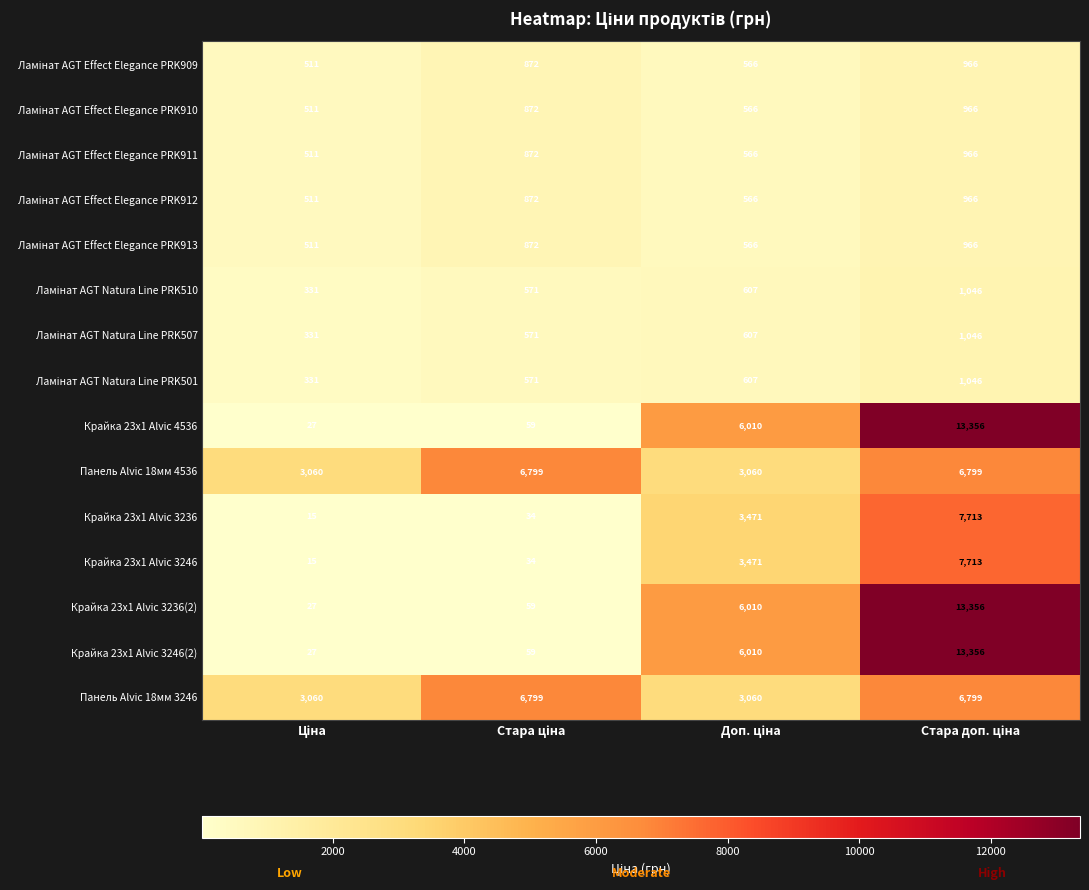

At how many categories does at least one series exceed 398?

4